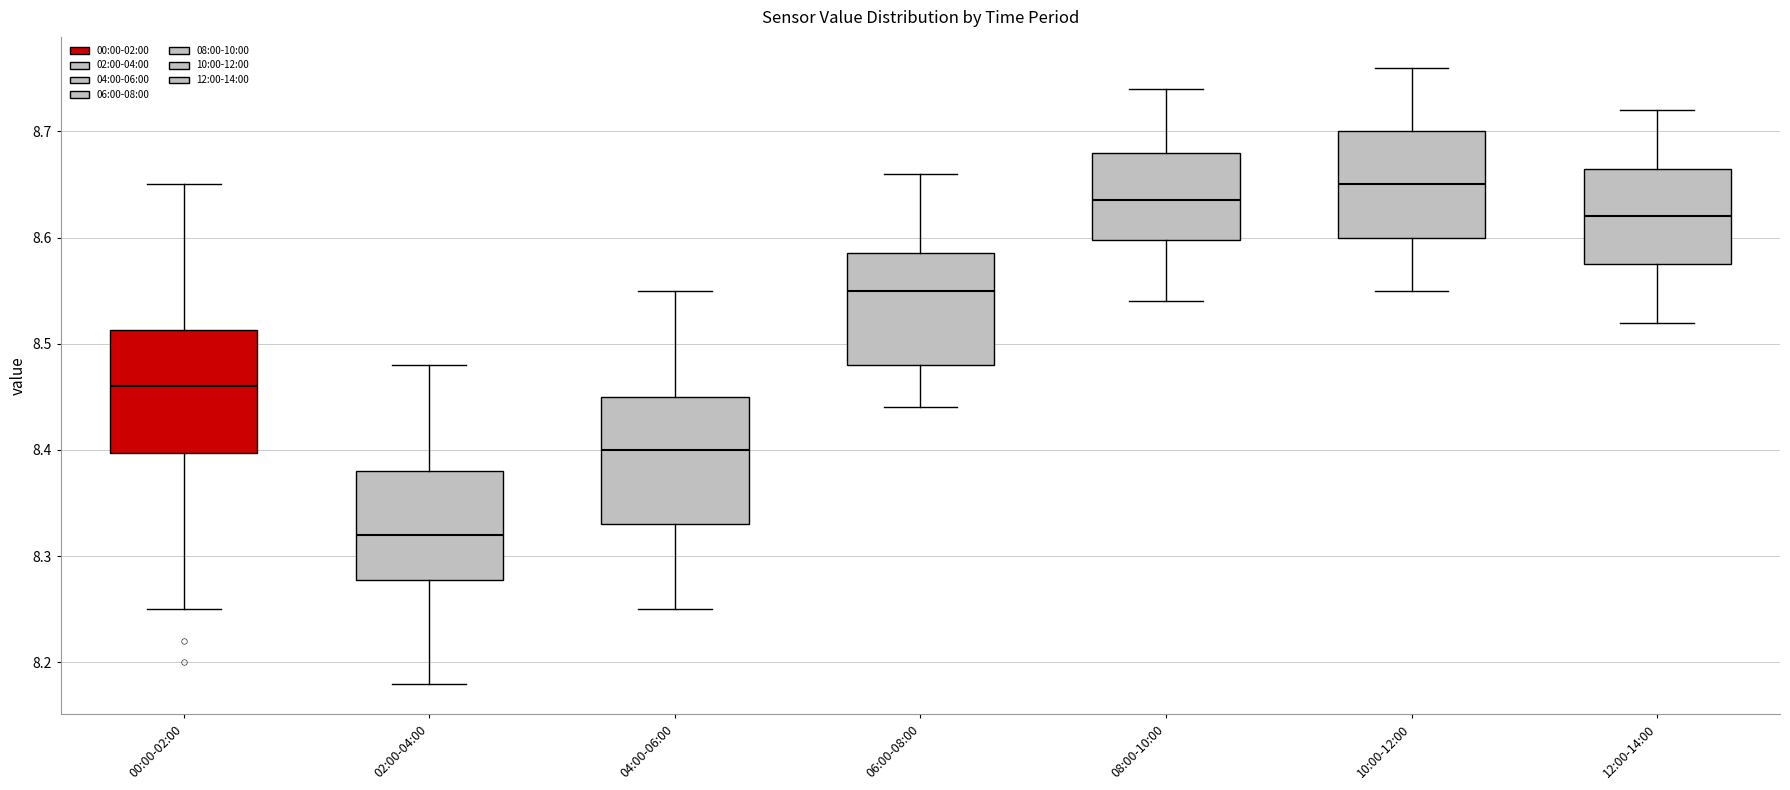

Where does the median line of the box for 10:00-12:00 sit on the y-axis? The values are not printed on the chart, so give them approximately, as read against the axis.

8.65